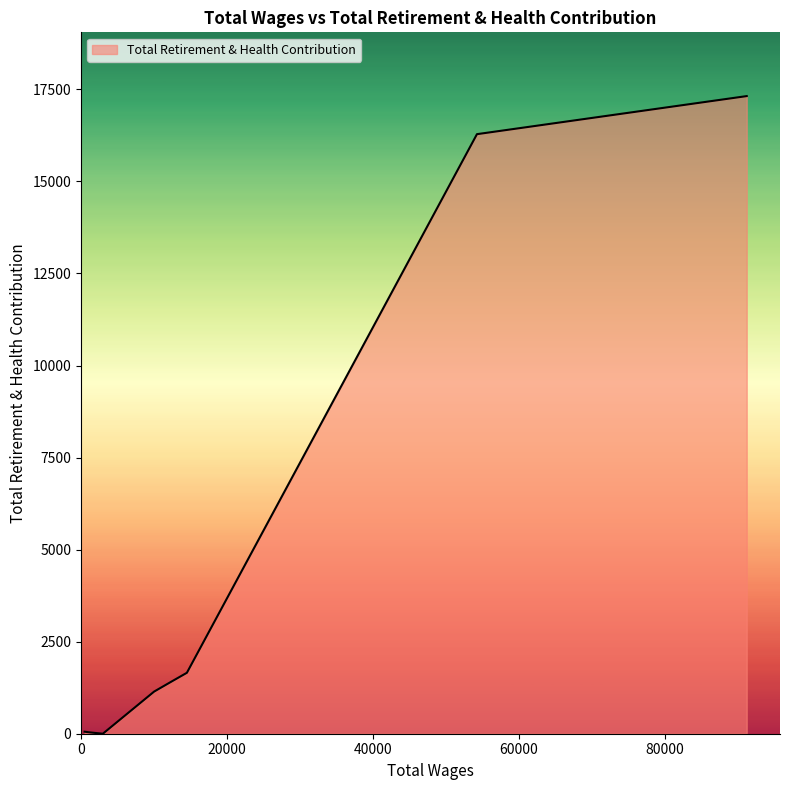

How many series are shown in this chart?

1